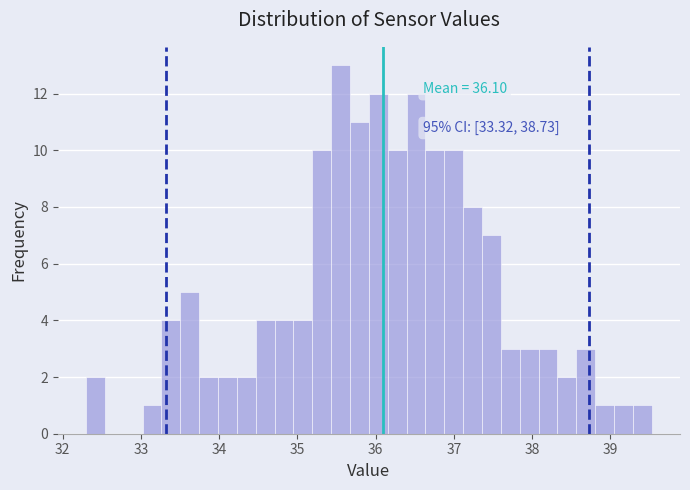

Read against the x-axis, roughly where is the centre of the tallest bar?

35.6